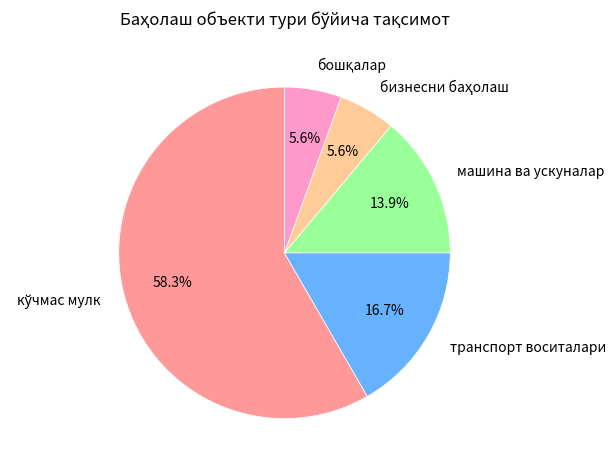

What portion of the pie excludes машина ва ускуналар?

86.1%